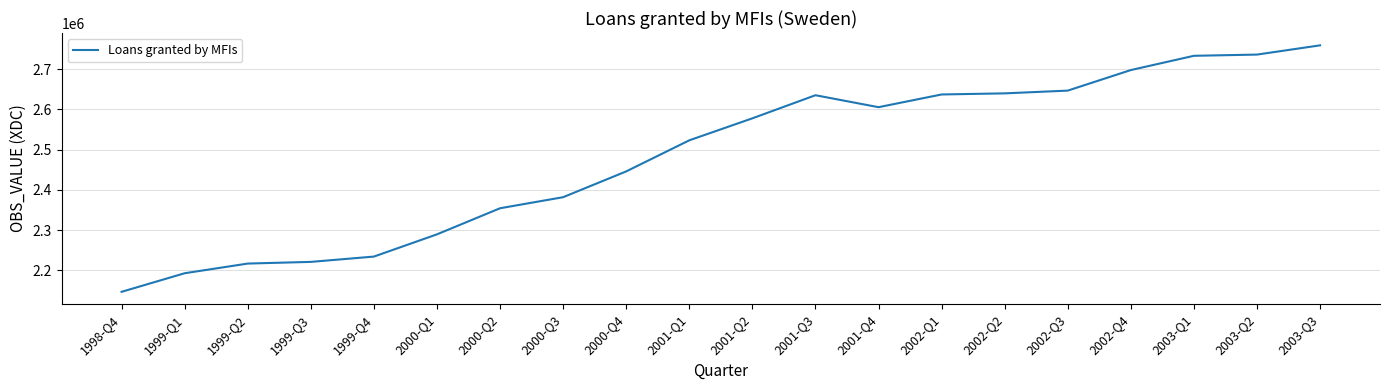

What is the ratio of the value at 1999-Q2 to the value at 2002-Q1?

0.8